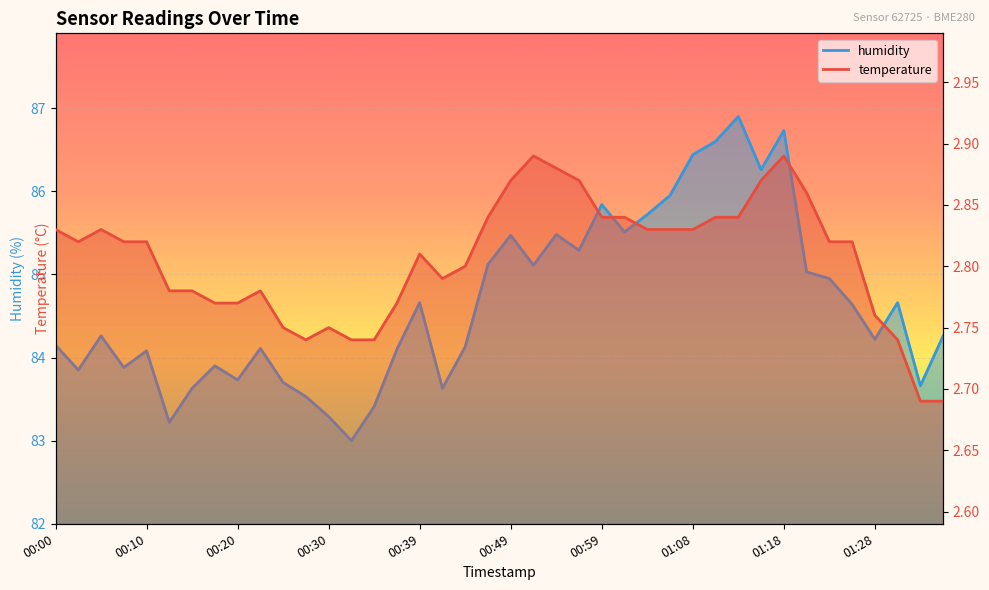

Reading left to right, list all the values displayed in this chart.

temperature: 2.8	2.8	2.8	2.8	2.8	2.8	2.8	2.8	2.8	2.8	2.8	2.7	2.8	2.7	2.7	2.8	2.8	2.8	2.8	2.8	2.9	2.9	2.9	2.9	2.8	2.8	2.8	2.8	2.8	2.8	2.8	2.9	2.9	2.9	2.8	2.8	2.8	2.7	2.7	2.7
humidity: 84.2	83.8	84.3	83.9	84.1	83.2	83.6	83.9	83.7	84.1	83.7	83.5	83.3	83.0	83.4	84.1	84.7	83.6	84.1	85.1	85.5	85.1	85.5	85.3	85.8	85.5	85.7	86.0	86.4	86.6	86.9	86.3	86.7	85.0	85.0	84.6	84.2	84.7	83.7	84.3